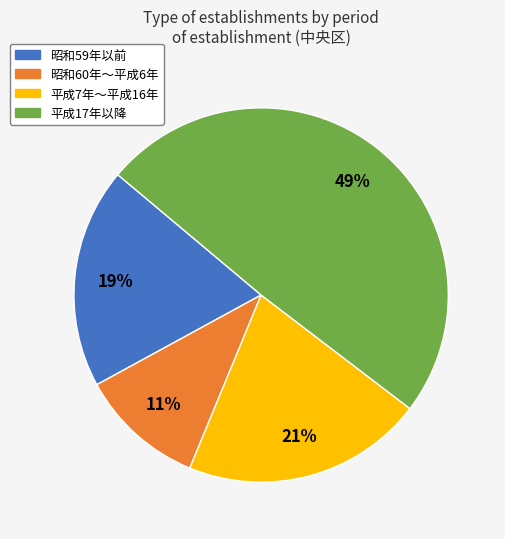

Is there any slice that represents more than half of the pie?

No